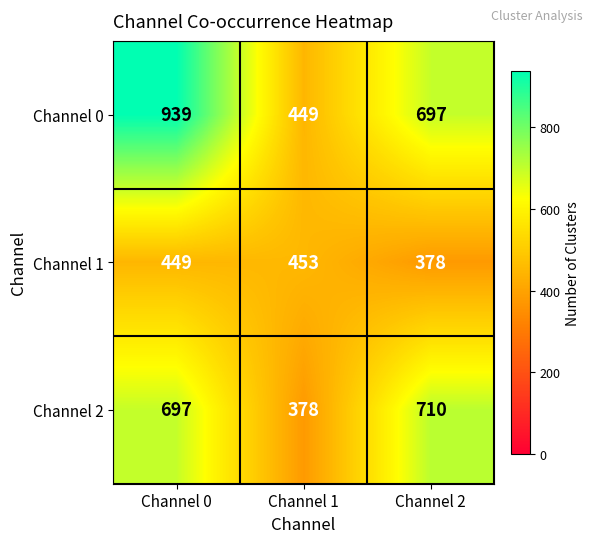

What is the approximate value of Channel 0 at Channel 0?

939